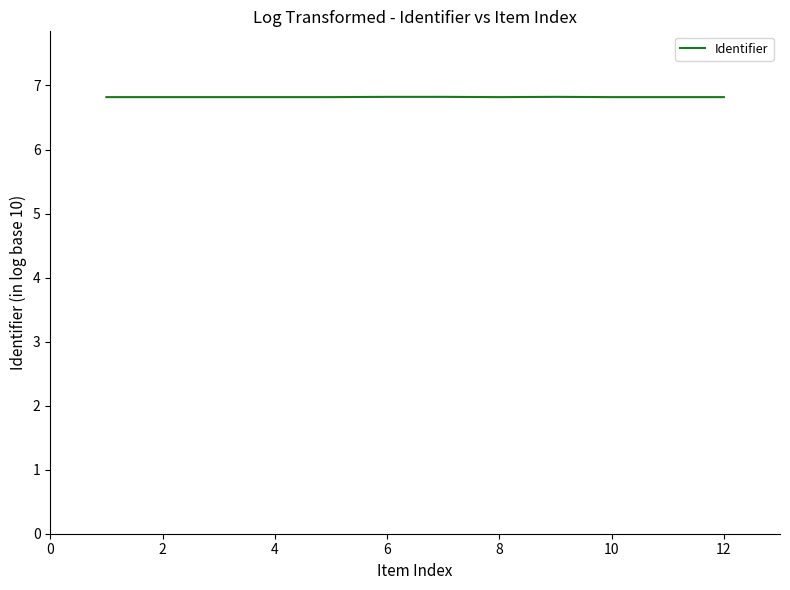

What is the greatest value displayed?

6.8